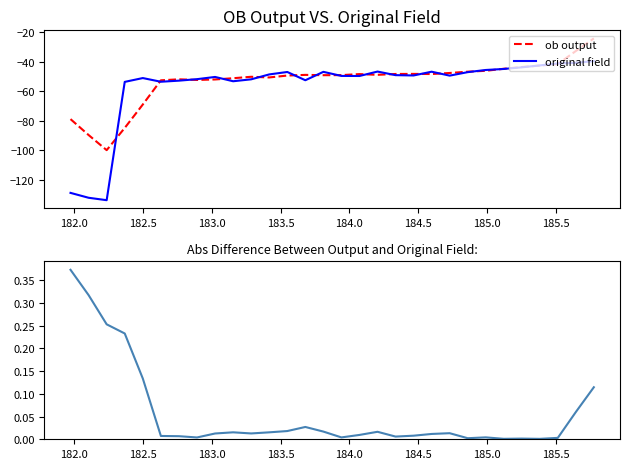

True or false: ob output has a value of -15.4 at 17.

False